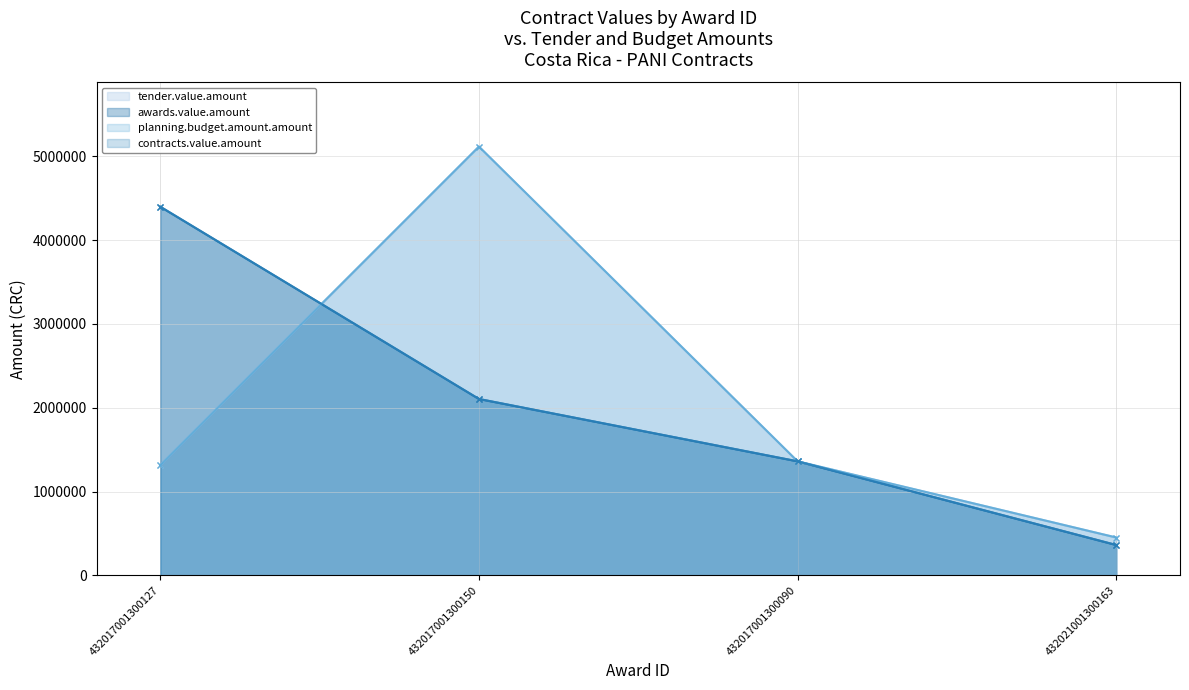

How many intersections are there between awards.value.amount and tender.value.amount?

1